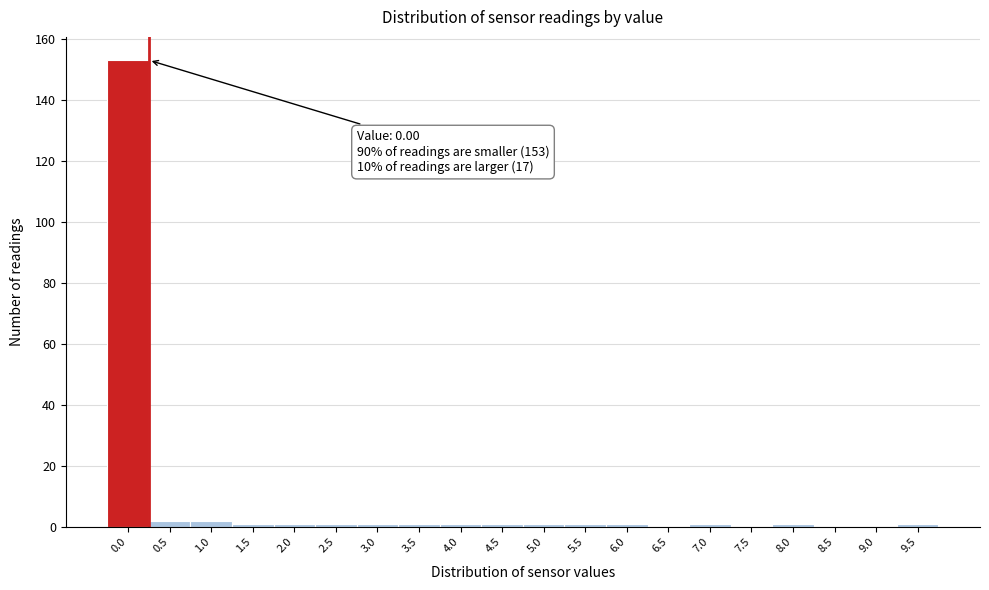

Reading left to right, what are all the values shown in this chart?

0.0=153	0.5=2	1.0=2	1.5=1	2.0=1	2.5=1	3.0=1	3.5=1	4.0=1	4.5=1	5.0=1	5.5=1	6.0=1	6.5=0	7.0=1	7.5=0	8.0=1	8.5=0	9.0=0	9.5=1